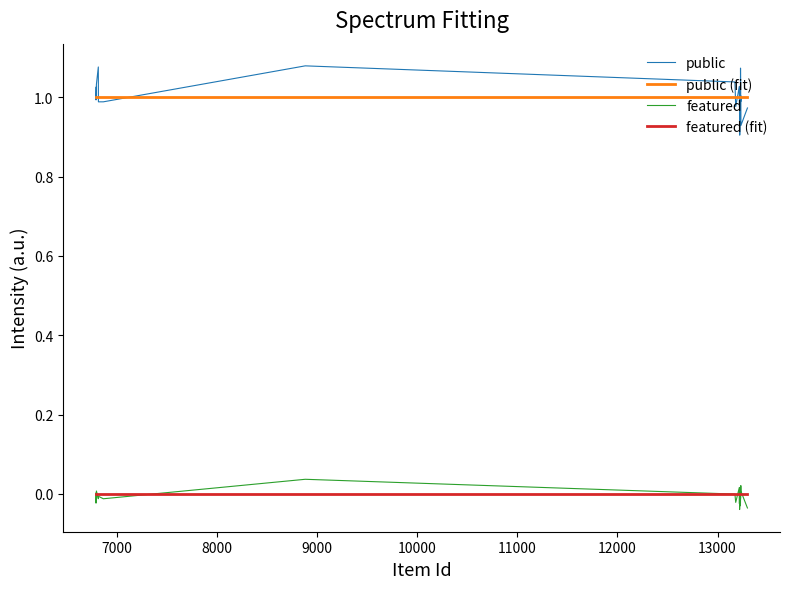

True or false: public and featured intersect in this chart.

False